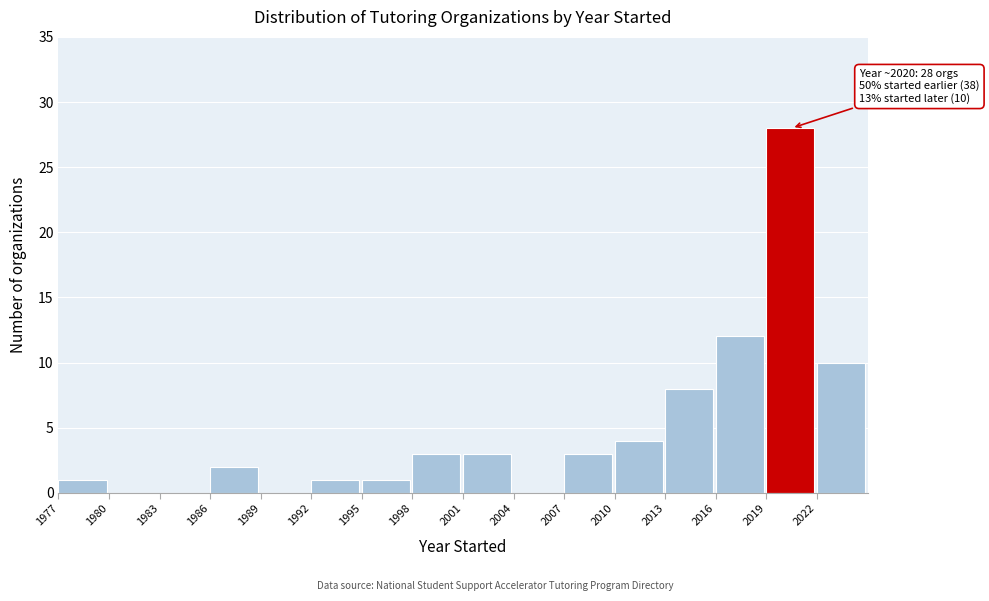

Which range on the x-axis has the tallest bar?

2019 to 2022